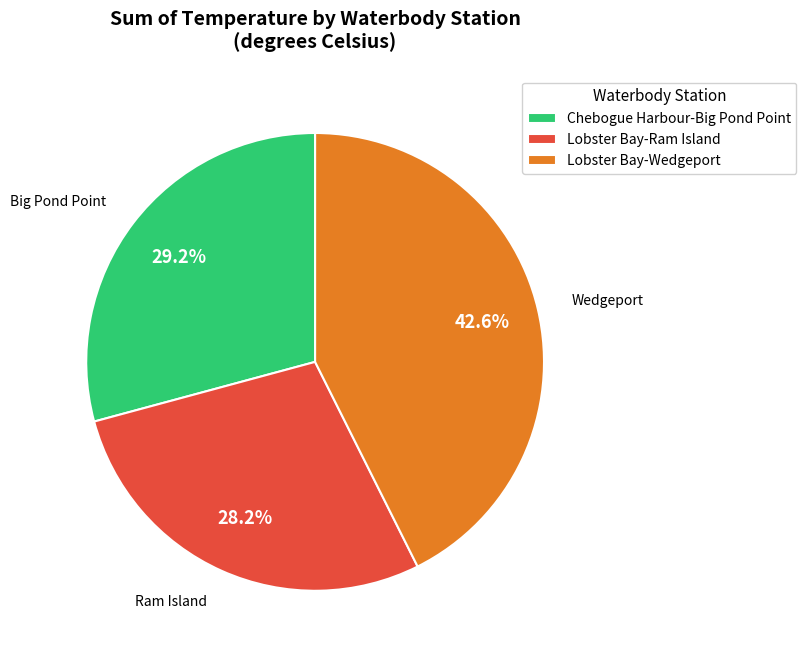

What percentage is the Lobster Bay-Ram Island slice, to the nearest percent?

28%